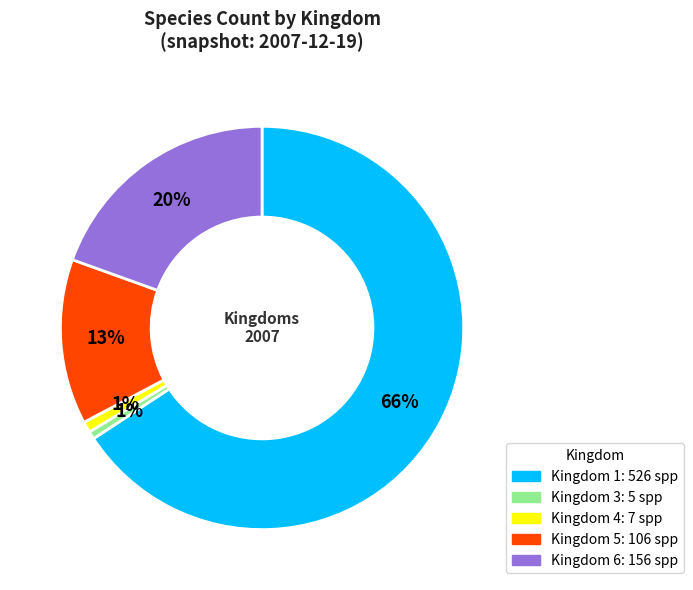

To the nearest percent, what is the average slice percentage?

20%